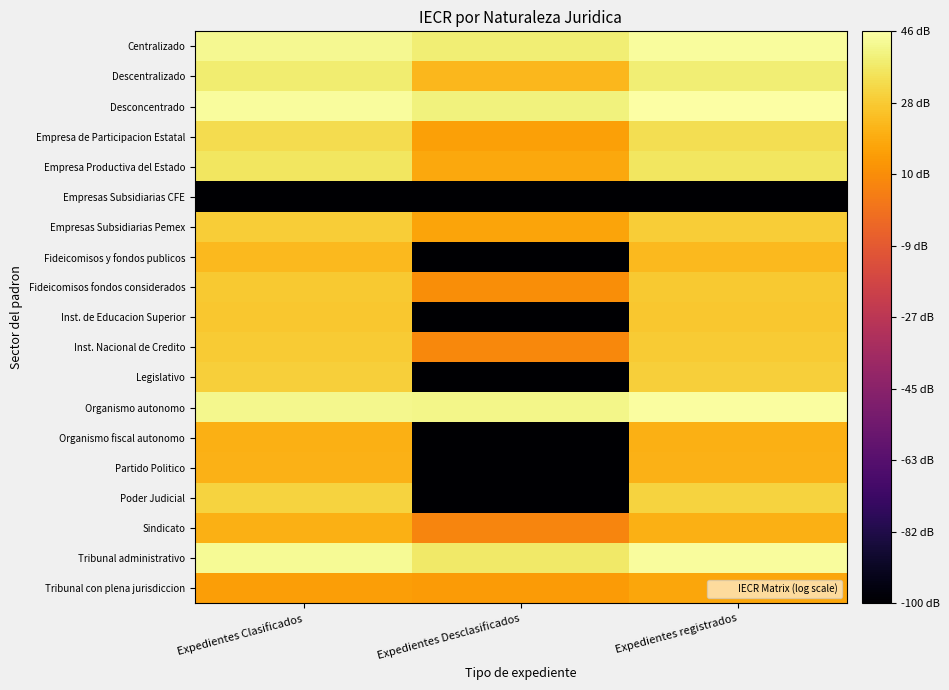

What is the spread (max minus min) of values at Expedientes registrados?

146.4